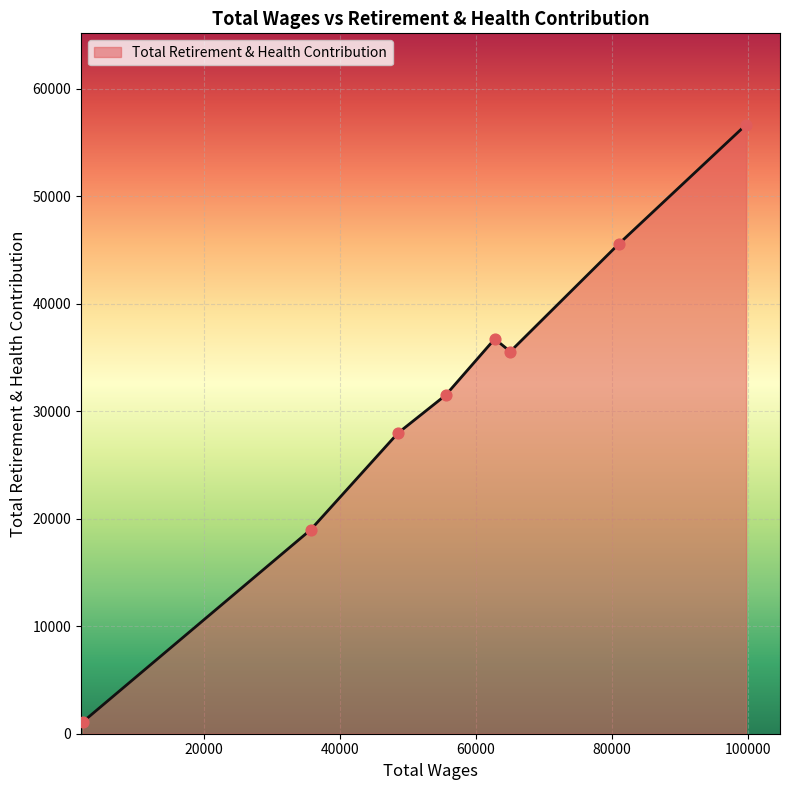

What is the difference between the maximum and second lowest values?

37667